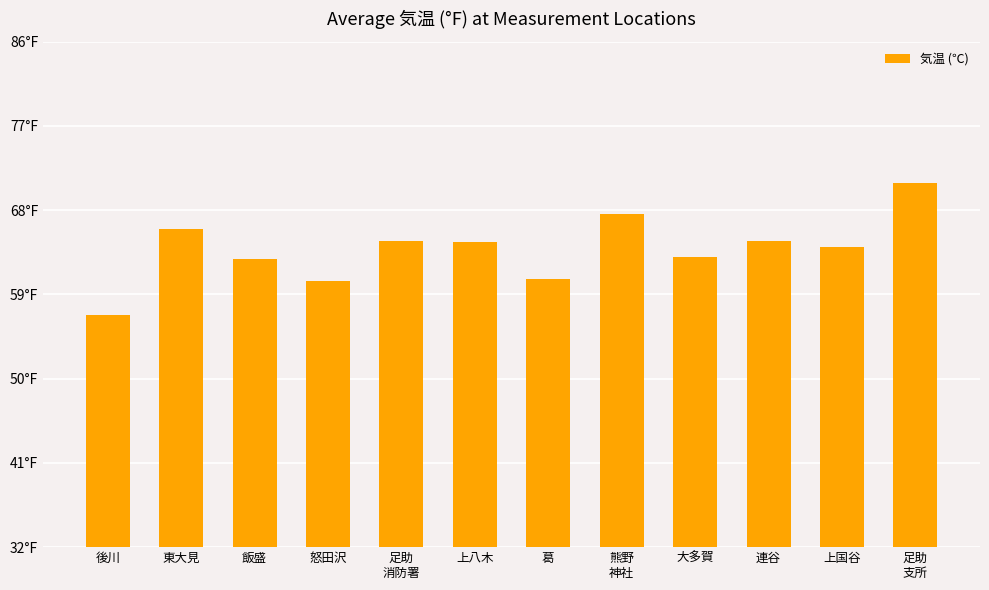

How many series are shown in this chart?

1